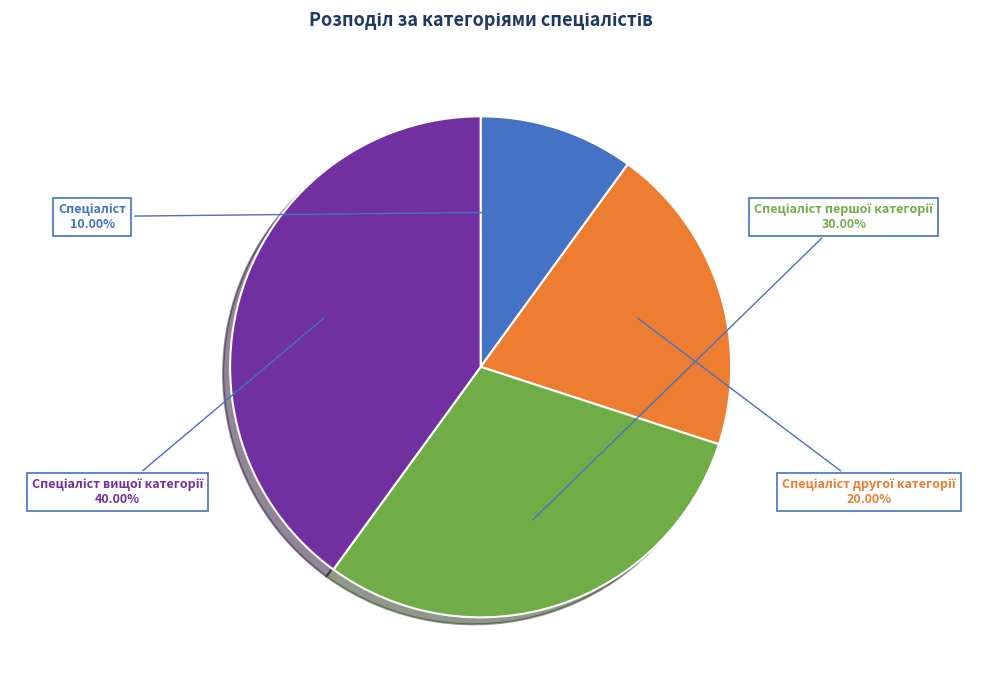

Does any single category account for the majority?

No